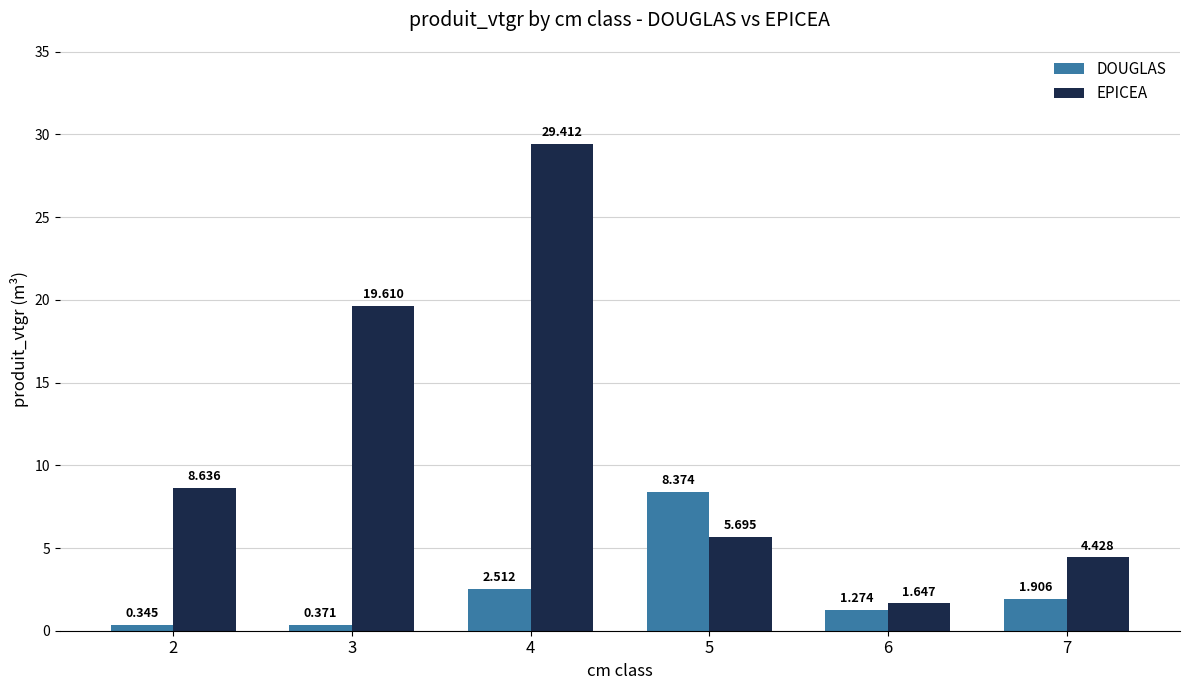

How many data points in EPICEA are above 8?

3